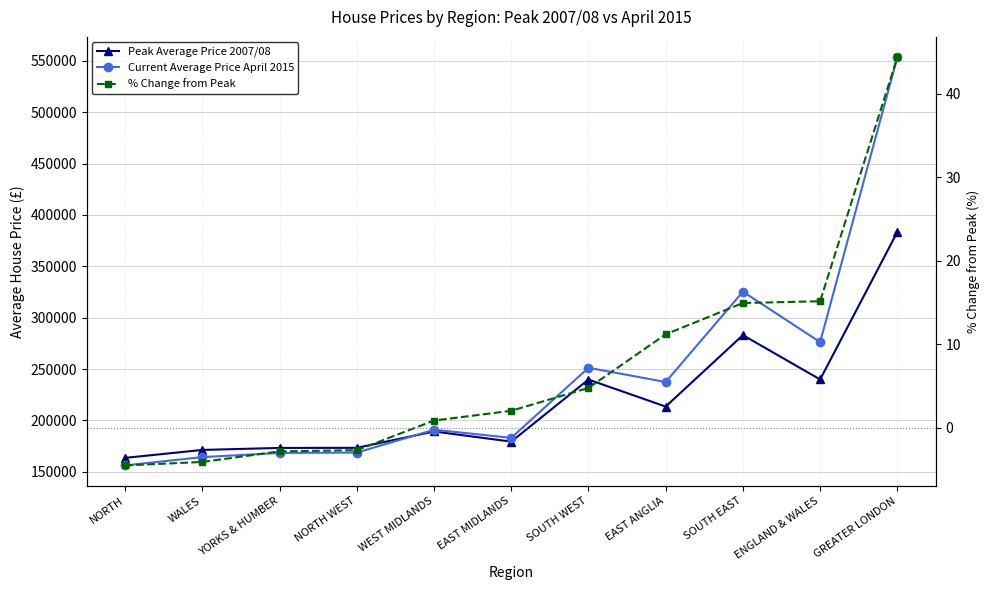

What are all the series names shown in the legend?

Peak Average Price 2007/08, Current Average Price April 2015, % Change from Peak